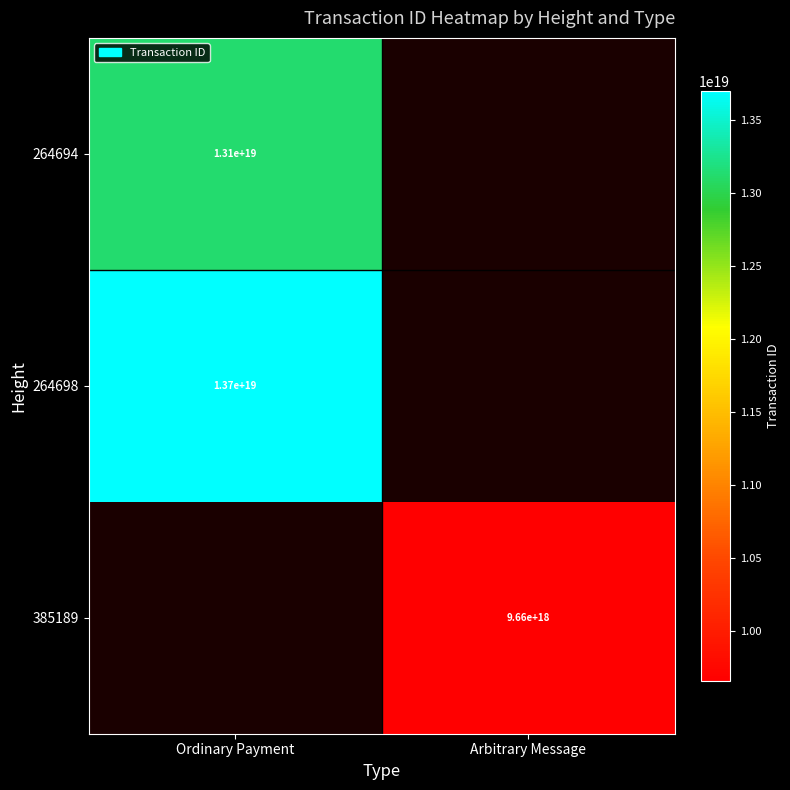

Is the value of 264698 at Ordinary Payment greater than the value of 264694 at Ordinary Payment?

Yes